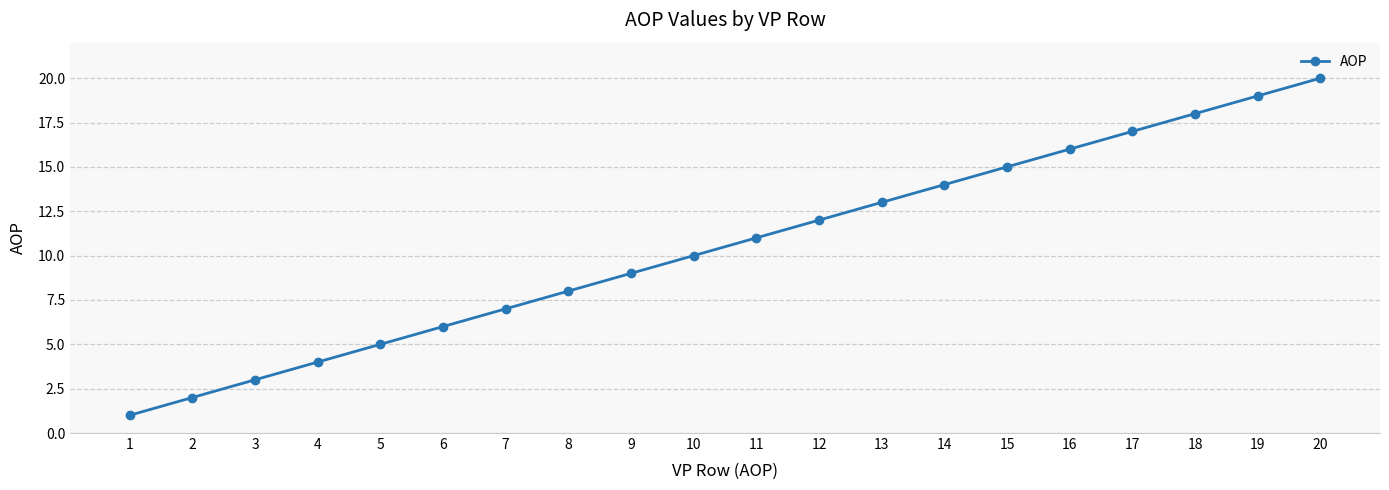

What is the difference between the maximum and second lowest values?

18